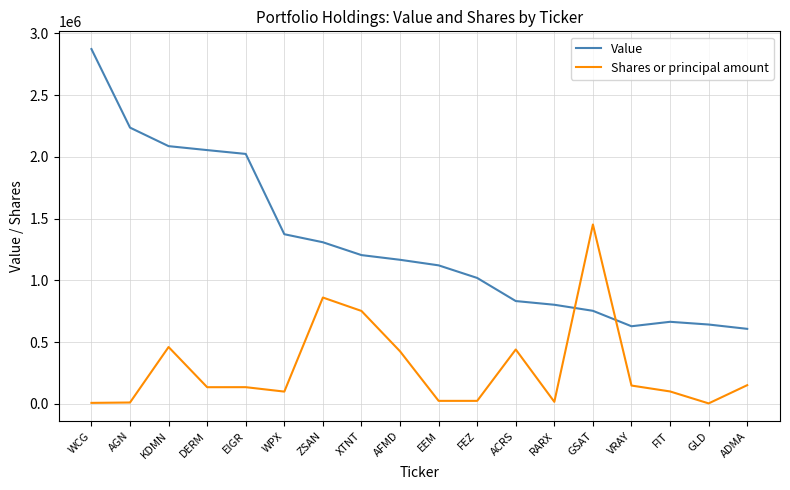

Which series changed the most between ZSAN and AFMD?

Shares or principal amount